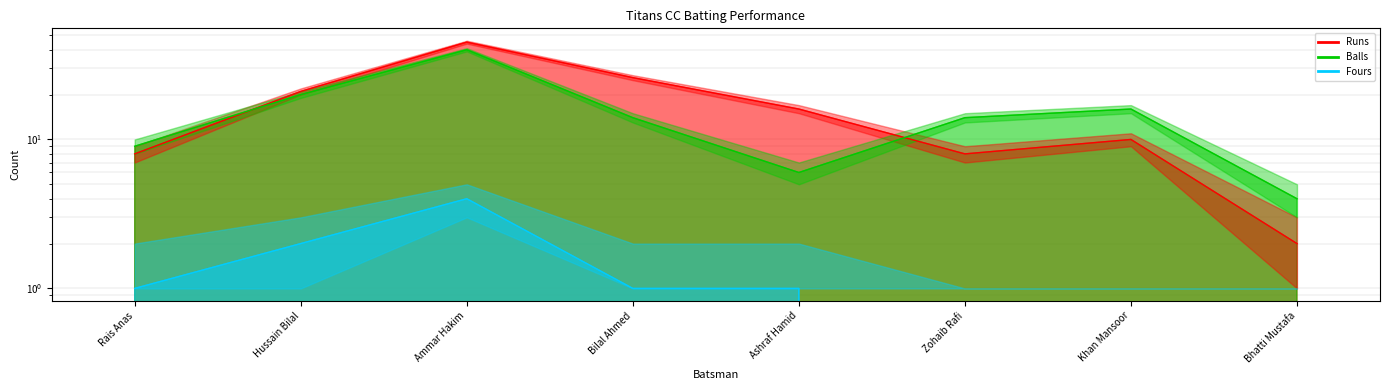

What is the approximate value of Fours at Rais Anas?

1